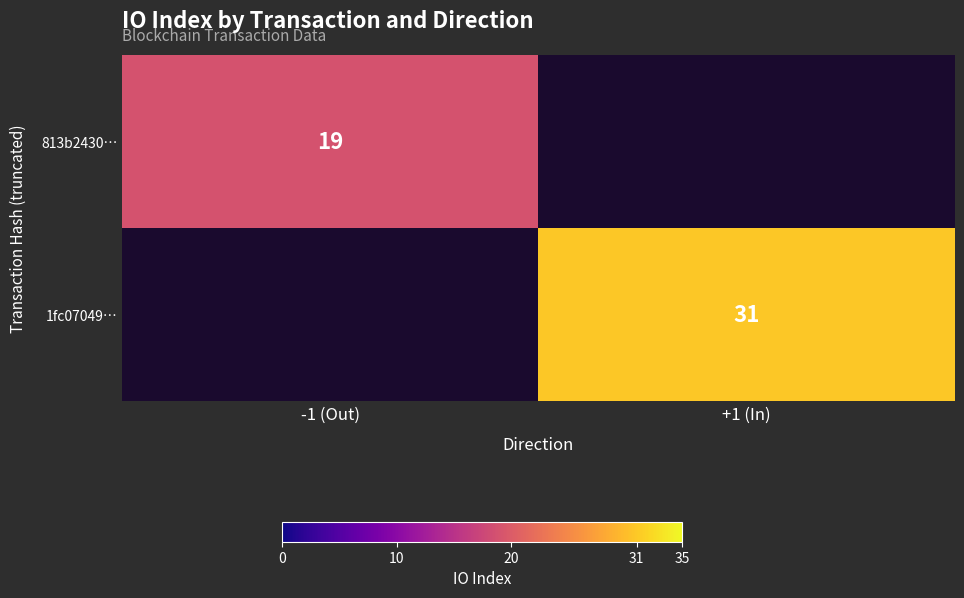

At how many categories does at least one series exceed 23?

1